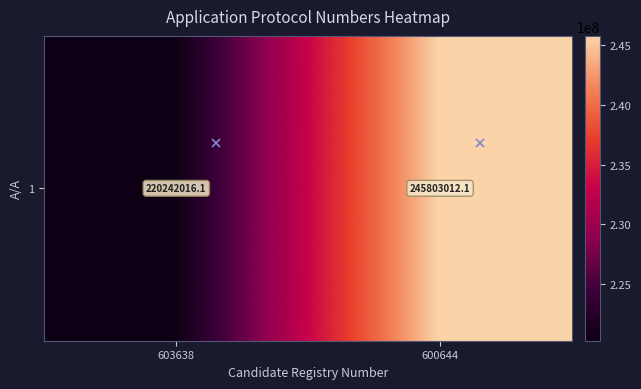

The value at 603638 is 330978542.2. True or false?

False